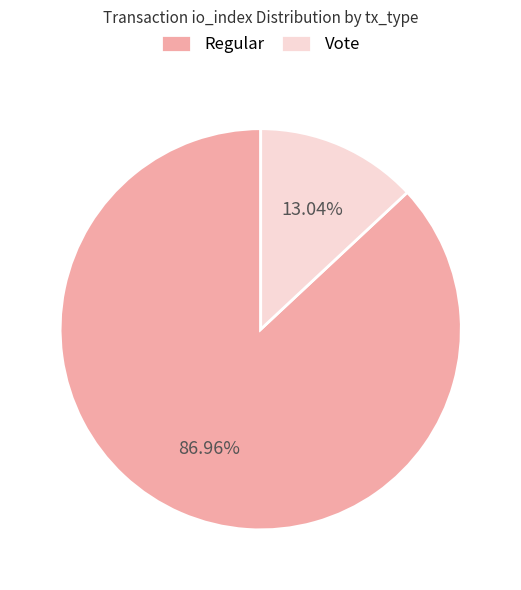

Rank the categories by value from highest to lowest.

Regular, Vote